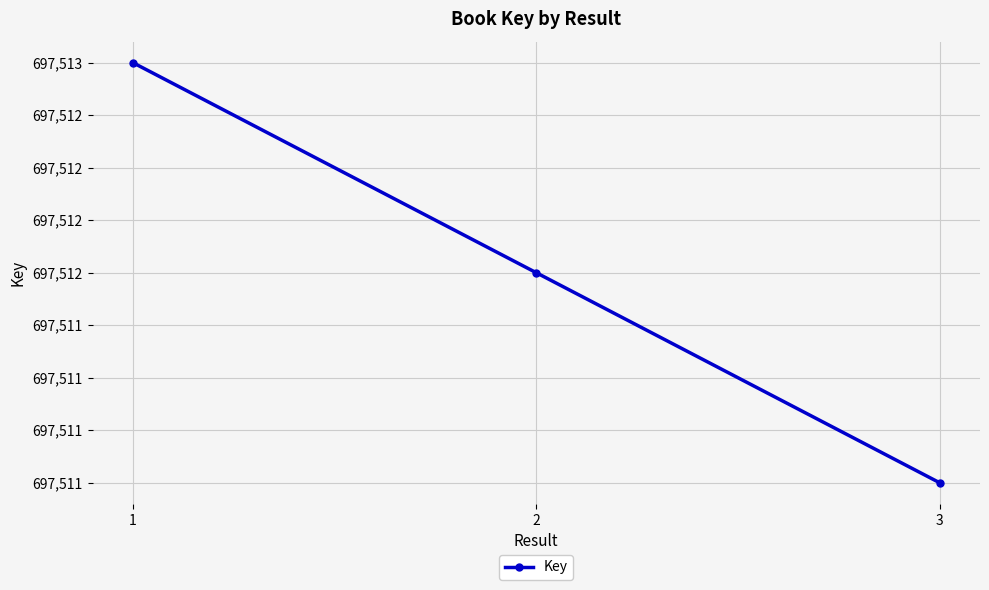

Approximately how many times larger is the value at 2 compared to 1?

1.0